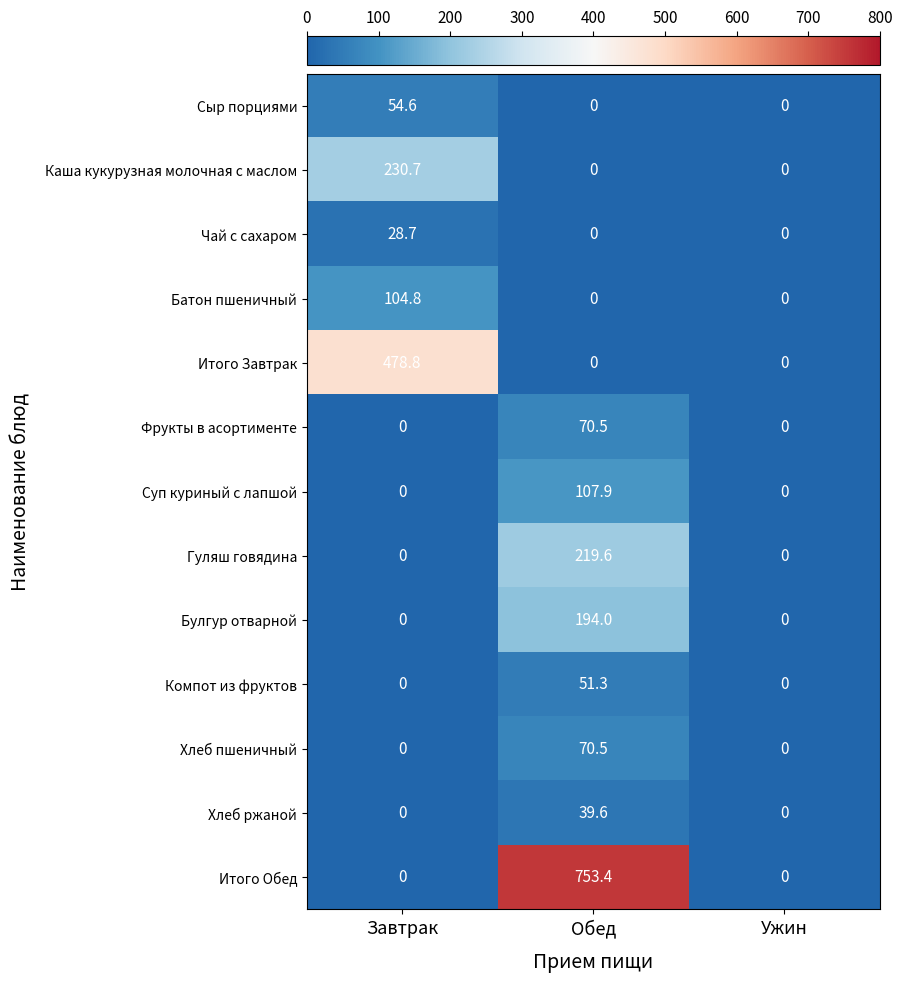

True or false: Итого Обед has a value of 753.4 at Обед.

True